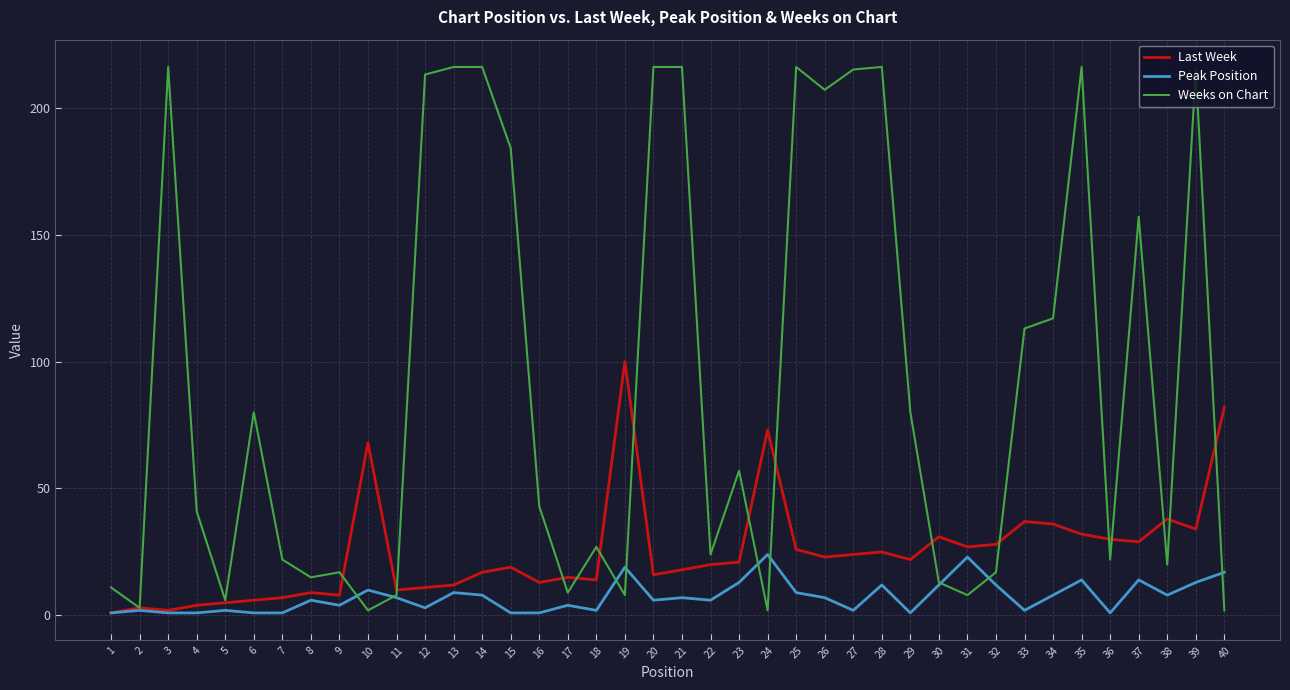

Which series changed the most between 7 and 24?

Last Week